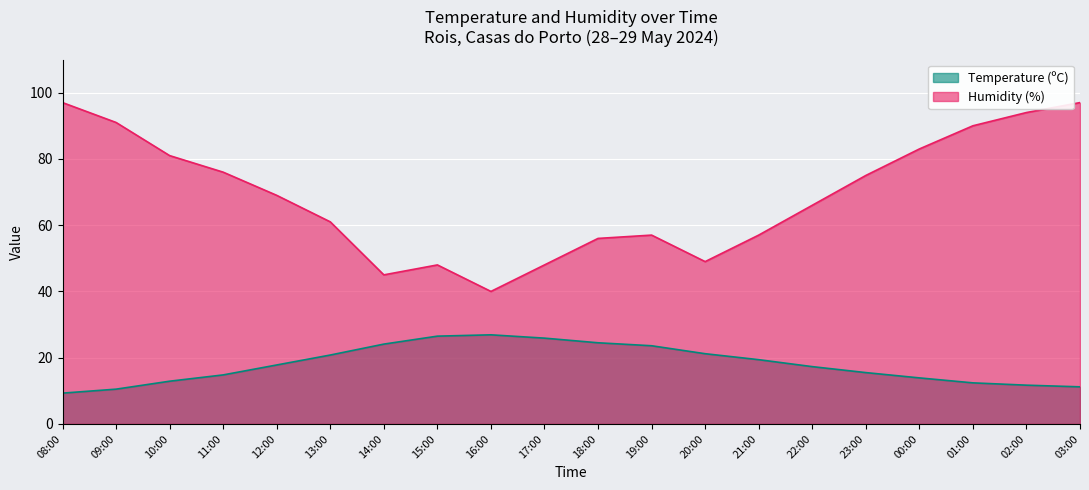

What is the difference between the maximum and minimum values in the Humidity (%) series?

57.0